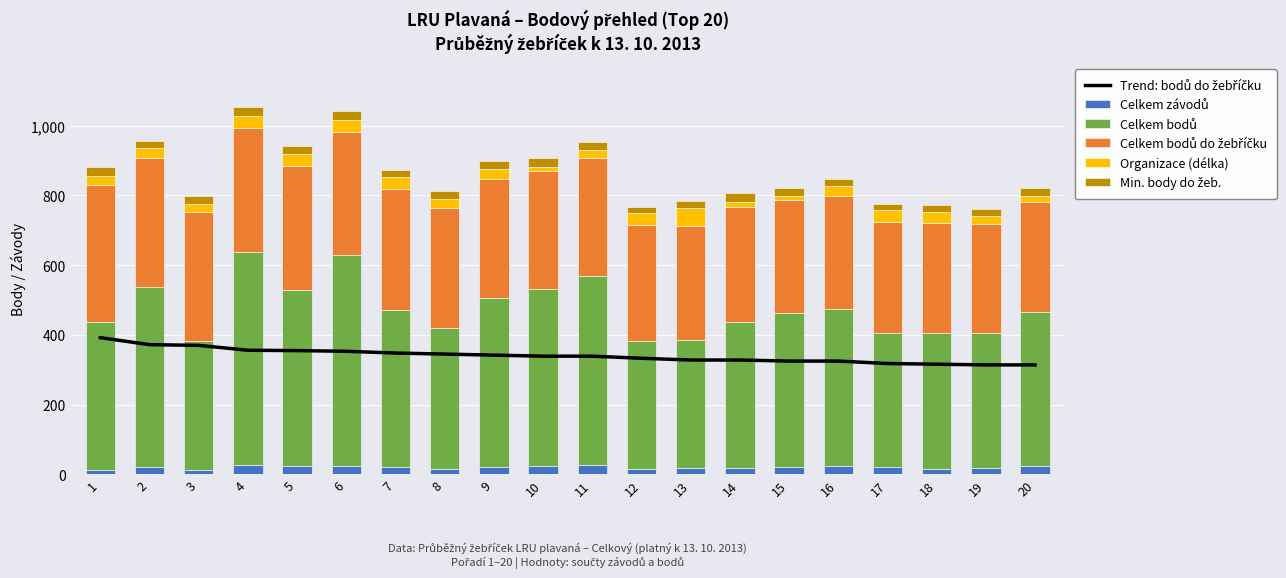

Reading left to right, what are all the values shown in this chart?

Trend: bodů do žebříčku: 1=392	2=372	3=370	4=356	5=355	6=353	7=348	8=345	9=342	10=339	11=339	12=333	13=328	14=328	15=325	16=325	17=318	18=316	19=314	20=314
Celkem závodů: 1=14	2=21	3=12	4=28	5=24	6=25	7=22	8=16	9=21	10=23	11=26	12=16	13=18	14=19	15=21	16=23	17=21	18=16	19=18	20=23
Celkem bodů: 1=424	2=515	3=370	4=609	5=504	6=604	7=448	8=404	9=484	10=508	11=542	12=366	13=367	14=419	15=441	16=450	17=385	18=389	19=386	20=444
Celkem bodů do žebříčku: 1=392	2=372	3=370	4=356	5=355	6=353	7=348	8=345	9=342	10=339	11=339	12=333	13=328	14=328	15=325	16=325	17=318	18=316	19=314	20=314
Organizace (délka): 1=24	2=28	3=24	4=34	5=34	6=34	7=34	8=24	9=28	10=10	11=22	12=34	13=52	14=16	15=10	16=28	17=34	18=30	19=22	20=18
Min. body do žeb.: 1=28	2=20	3=22	4=26	5=24	6=26	7=22	8=23	9=23	10=26	11=24	12=17	13=20	14=24	15=23	16=20	17=17	18=21	19=22	20=22